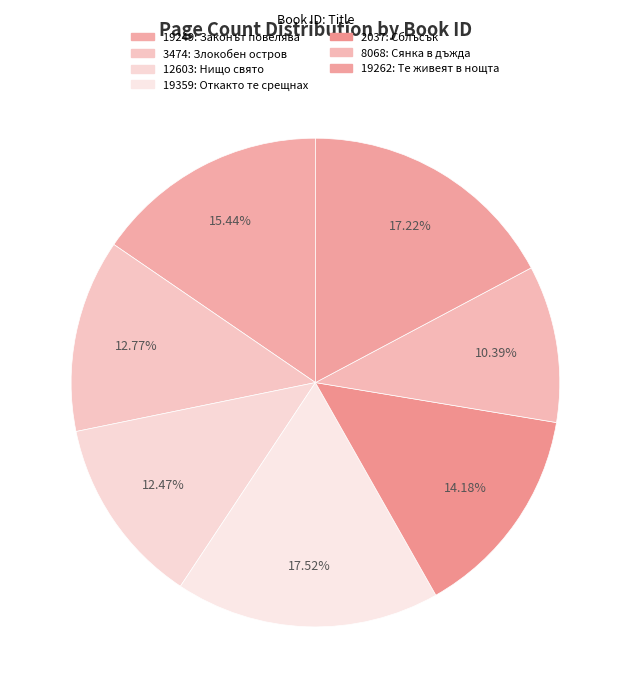

To the nearest percent, what portion does 19249 represent?

15%